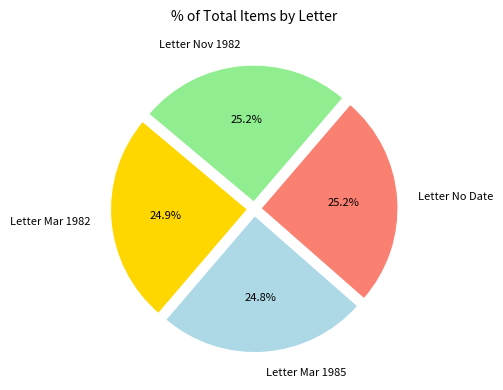

Approximately how many times larger is the value at Letter Mar 1982 compared to Letter Mar 1985?

1.0